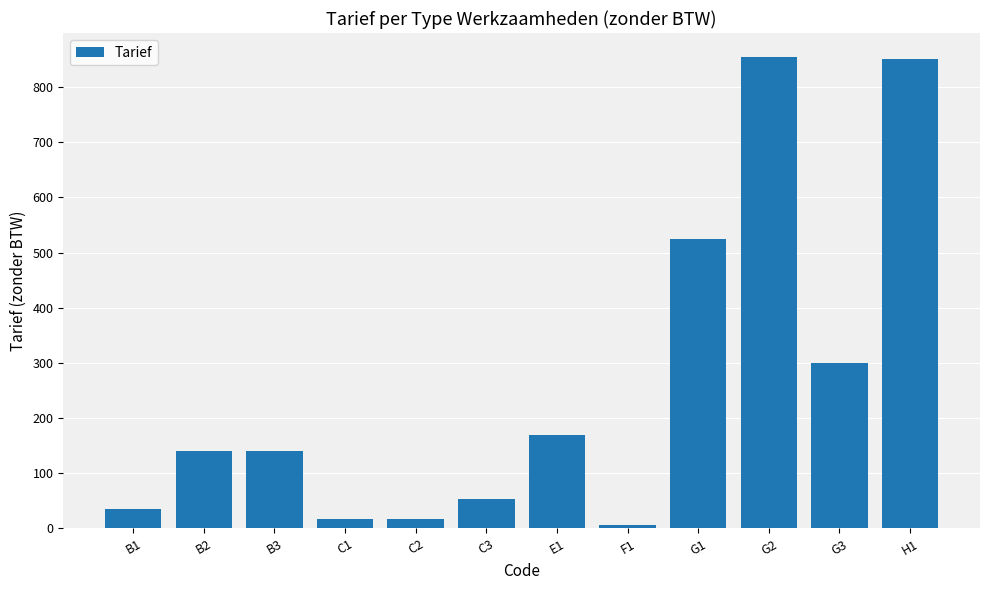

What is the label of the 9th bar from the right?

C1